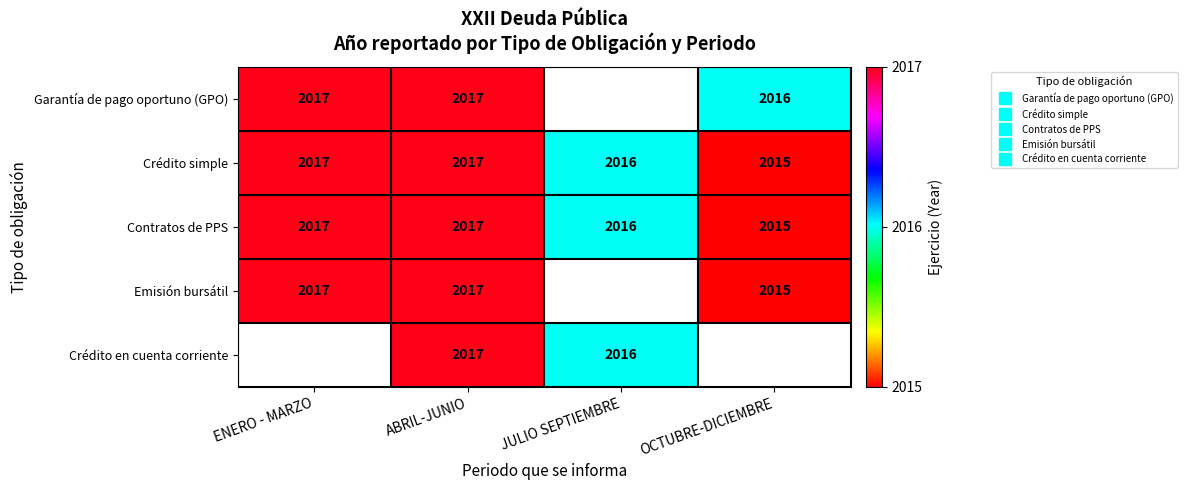

Is the value of Garantía de pago oportuno (GPO) at JULIO SEPTIEMBRE greater than the value of Contratos de PPS at JULIO SEPTIEMBRE?

No